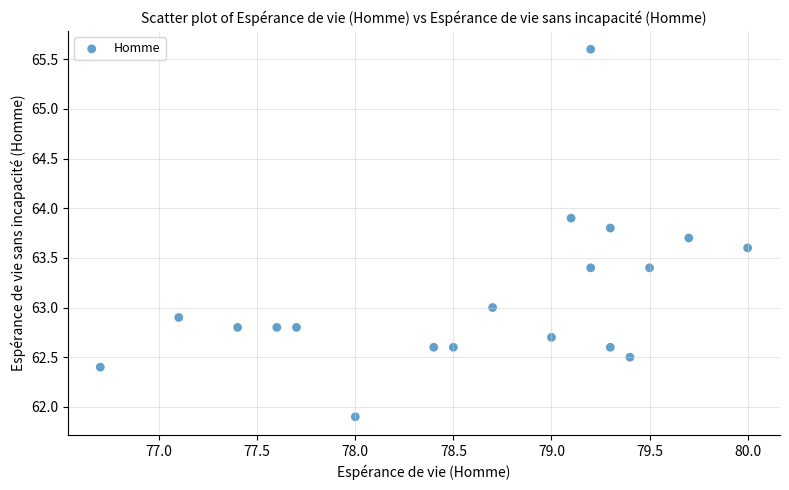

What is the range of Y values (max minus min)?

3.7